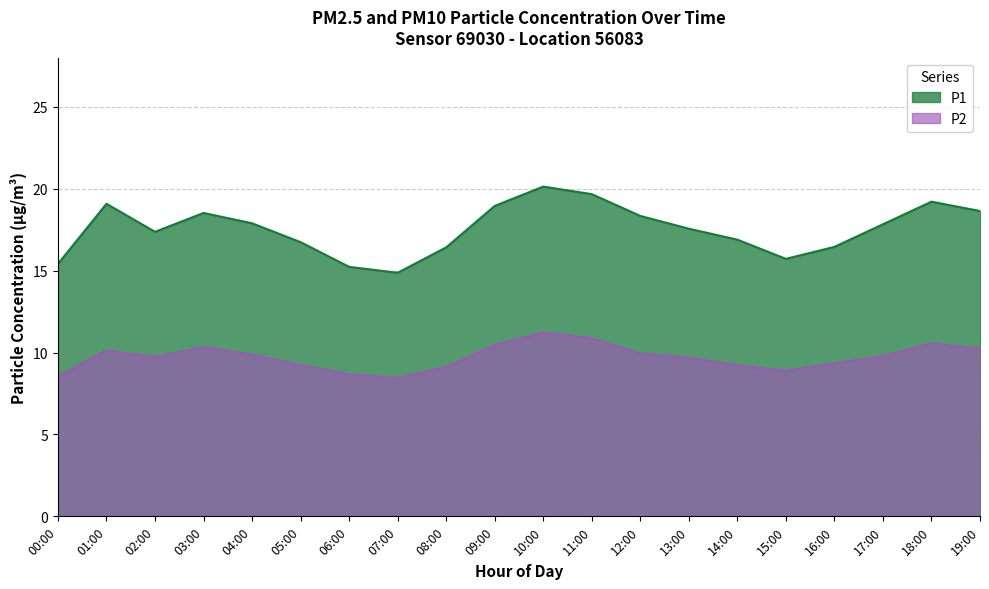

Reading left to right, transcribe all the data shown in this chart.

P1: 00:00=15.4	01:00=19.1	02:00=17.4	03:00=18.5	04:00=17.9	05:00=16.7	06:00=15.2	07:00=14.9	08:00=16.4	09:00=18.9	10:00=20.1	11:00=19.7	12:00=18.3	13:00=17.6	14:00=16.9	15:00=15.7	16:00=16.4	17:00=17.8	18:00=19.2	19:00=18.6
P2: 00:00=8.6	01:00=10.1	02:00=9.7	03:00=10.3	04:00=9.9	05:00=9.2	06:00=8.7	07:00=8.4	08:00=9.1	09:00=10.4	10:00=11.2	11:00=10.9	12:00=9.9	13:00=9.7	14:00=9.2	15:00=8.9	16:00=9.3	17:00=9.8	18:00=10.6	19:00=10.2